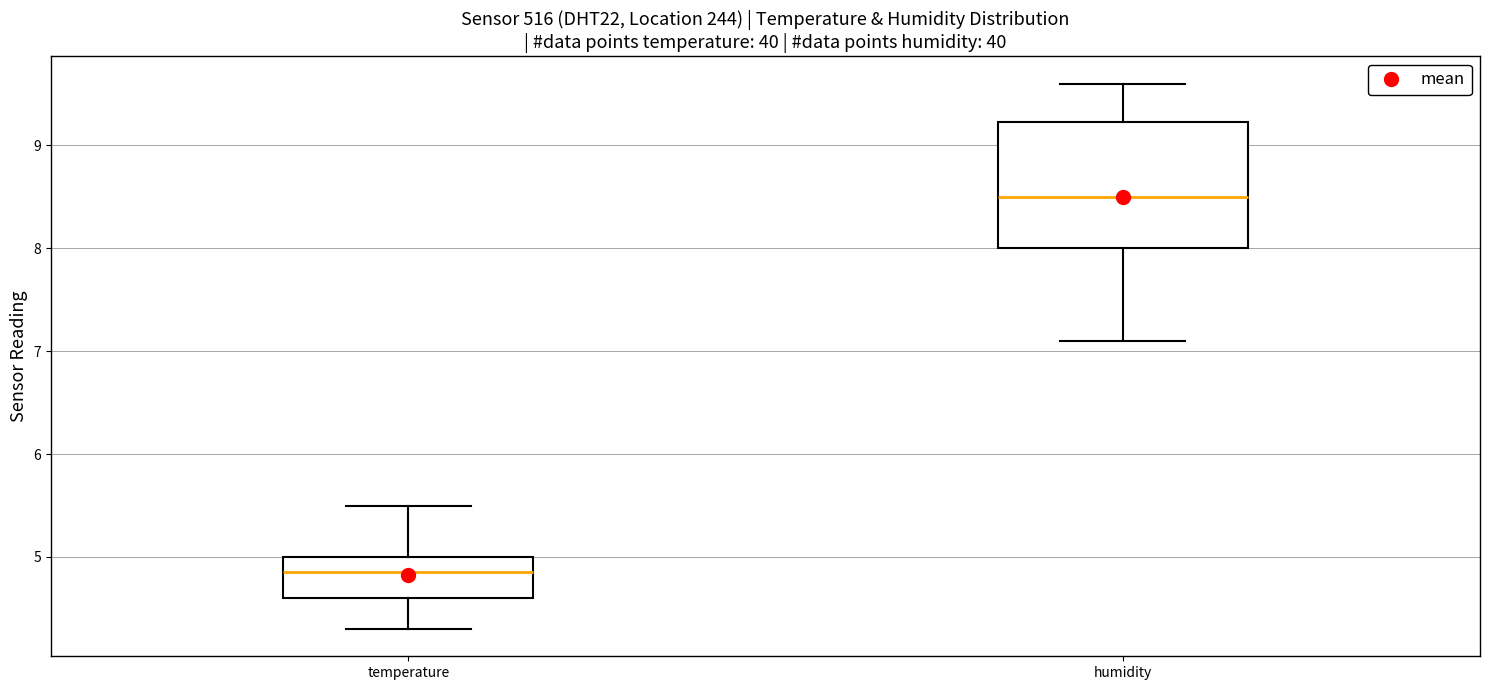

Comparing the boxes themselves (not the whiskers), which one is the tallest?

humidity